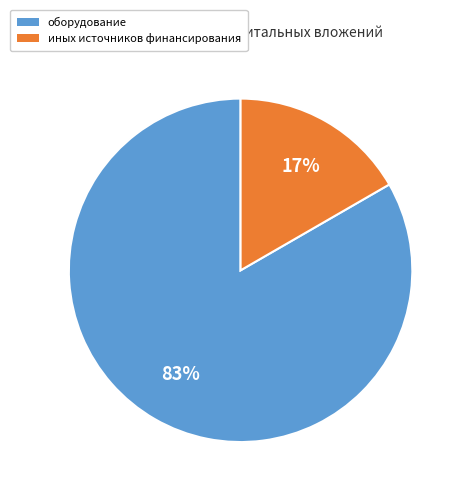

Does any single category account for the majority?

Yes